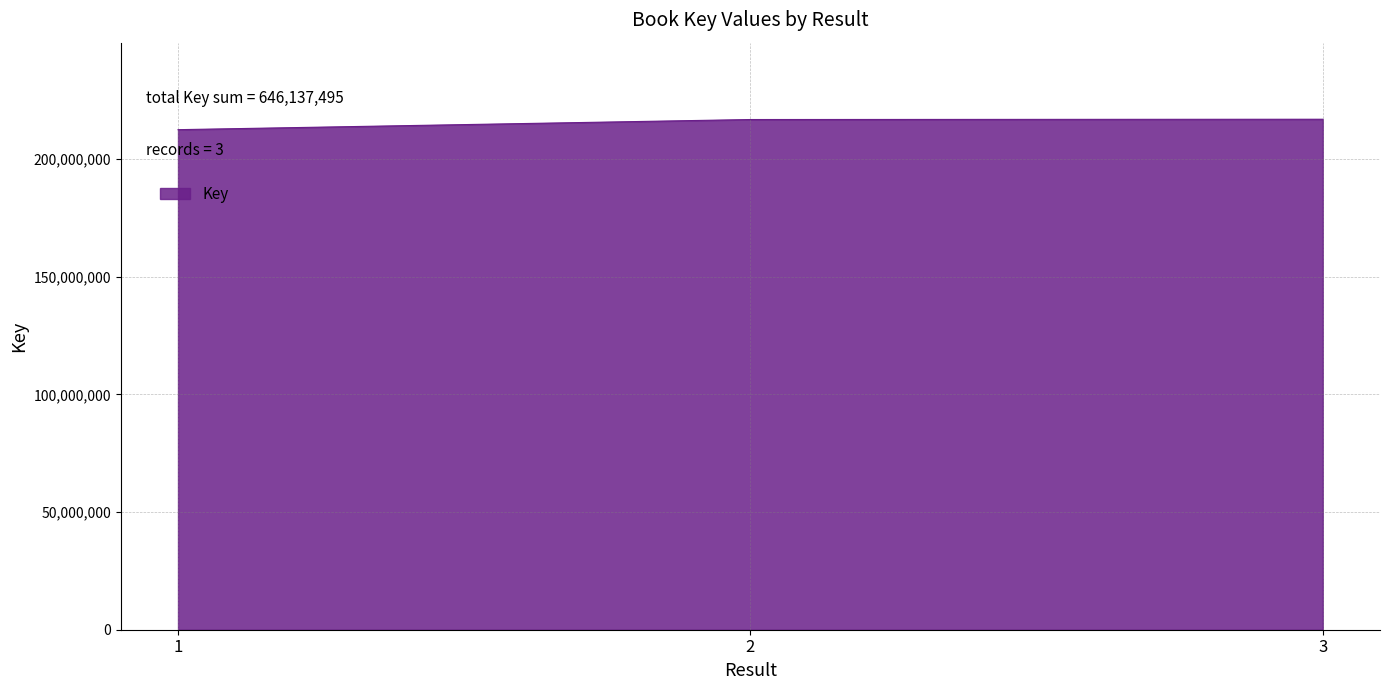

How many lines are shown in the chart?

1